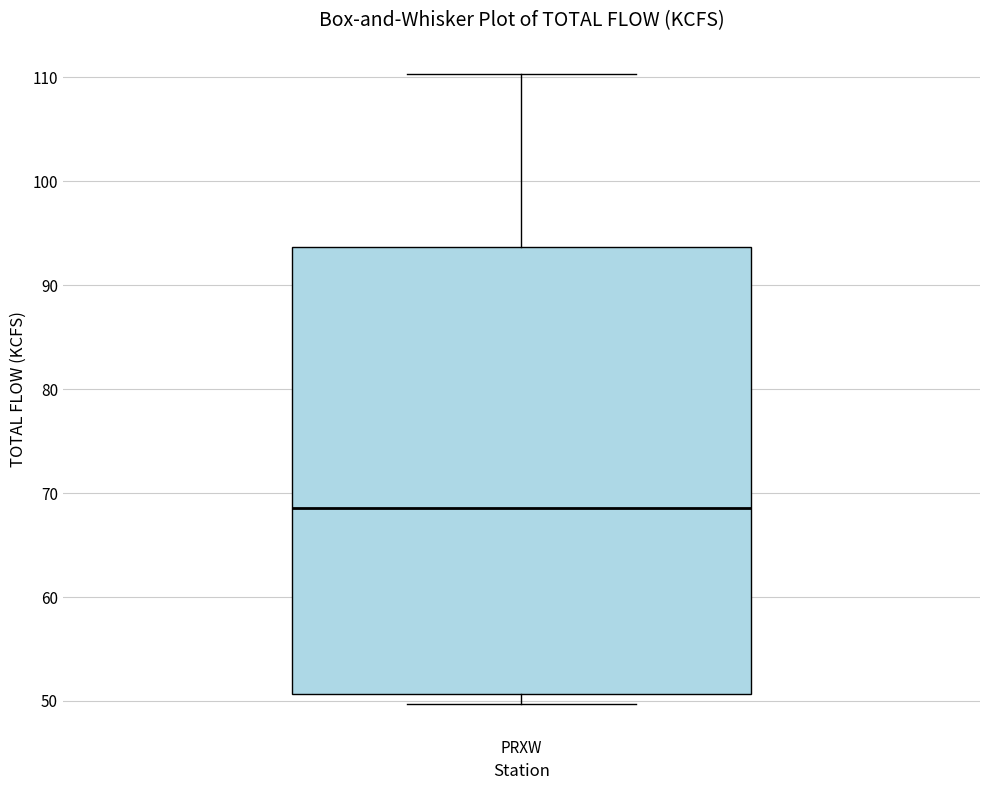

Where does the upper whisker of the box for PRXW end on the y-axis? The values are not printed on the chart, so give them approximately, as read against the axis.

110